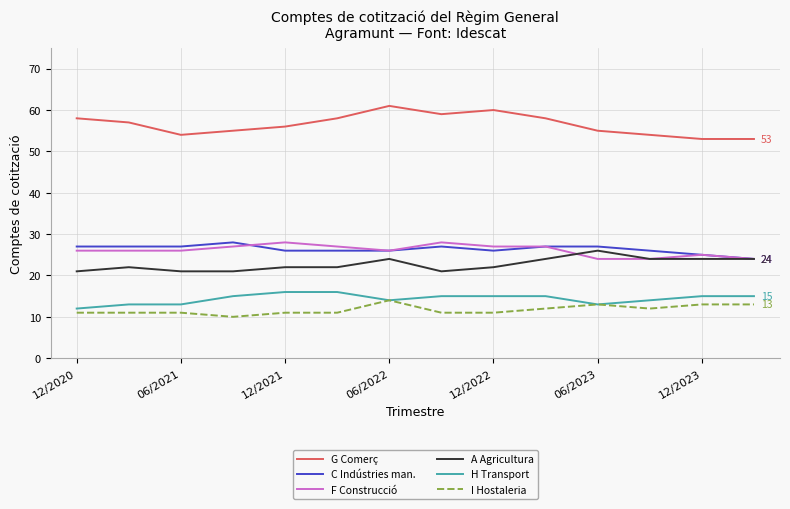

What is the greatest value displayed?

61